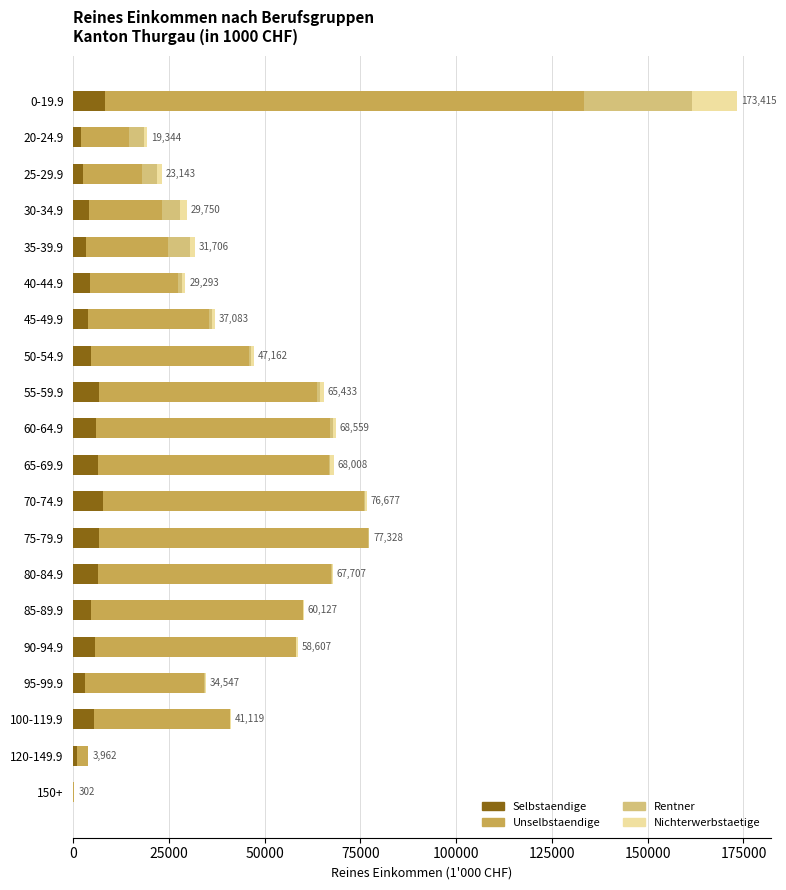

What is the highest value of the Selbstaendige series?

8251.9